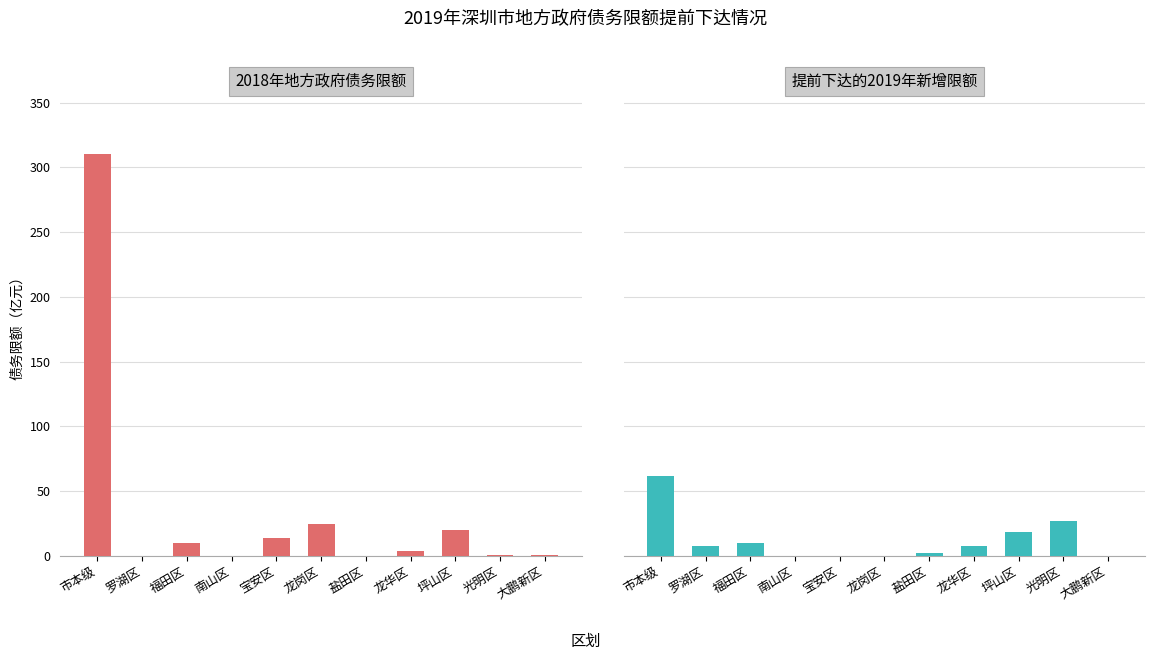

At how many categories does at least one series exceed 163?

1